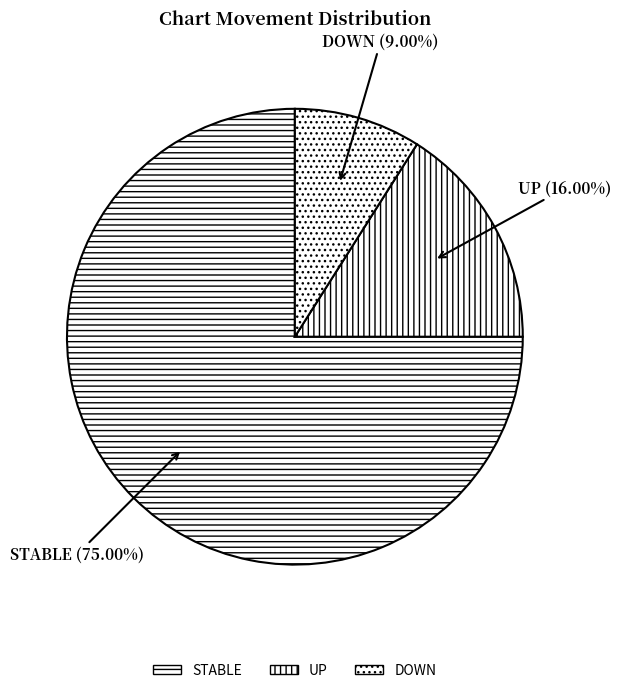

What is the largest slice in the pie chart?

STABLE